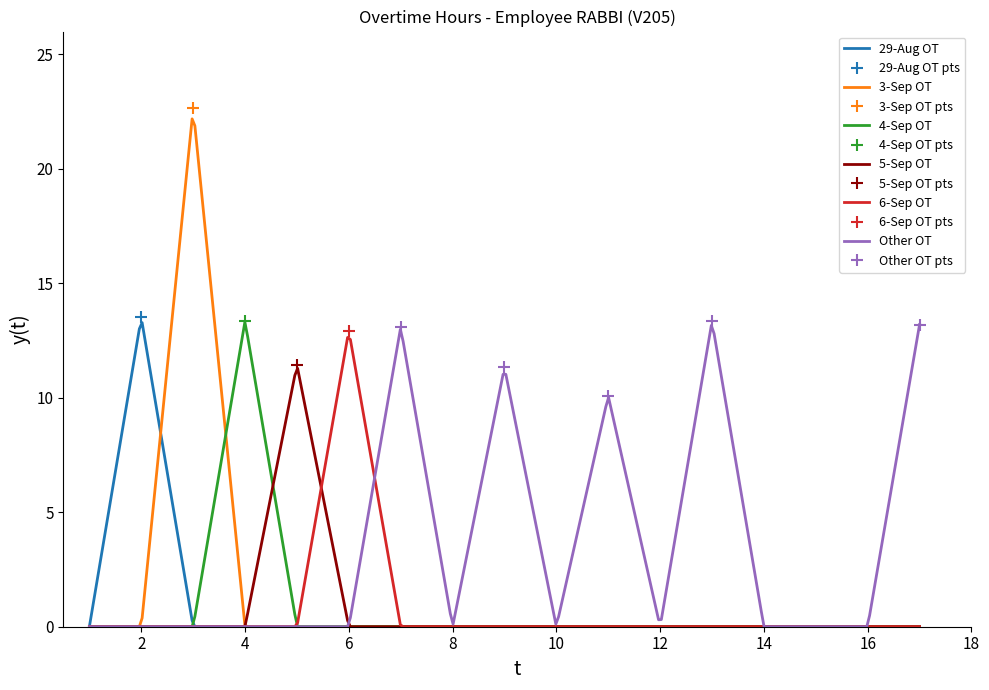

After their last crossing, which series has the higher values: 3-Sep OT or 4-Sep OT?

4-Sep OT